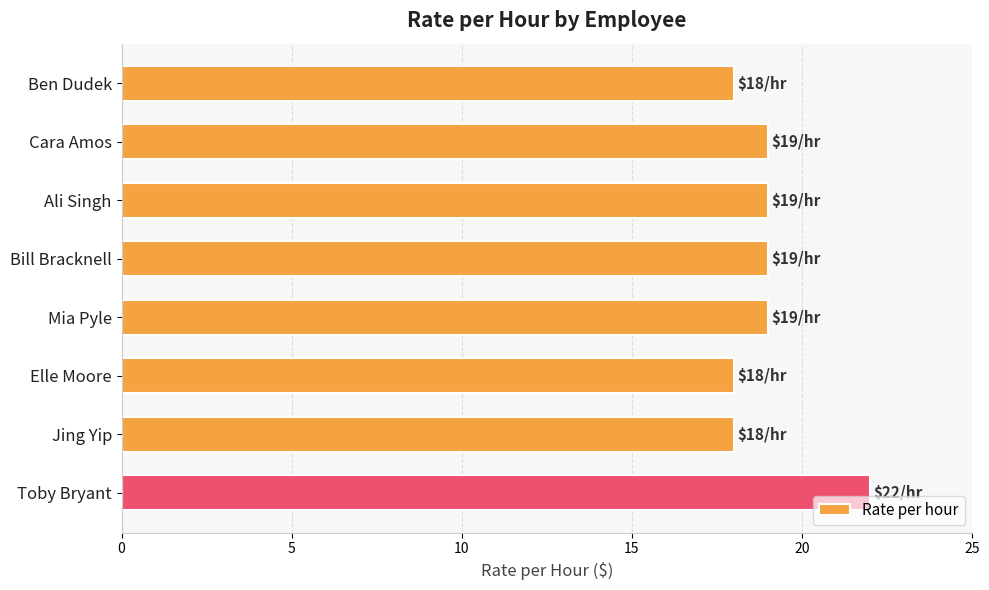

What is the label of the 8th bar from the bottom?

Ben Dudek